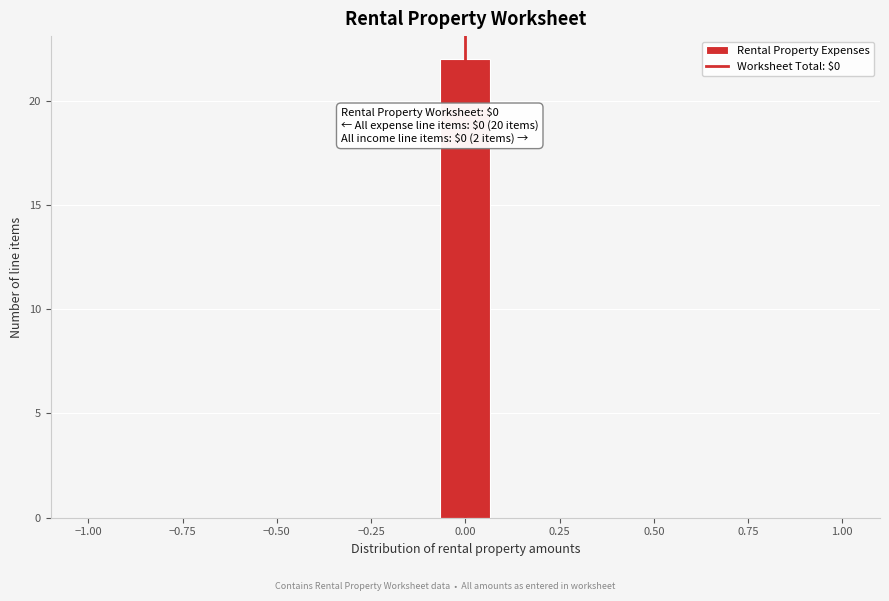

Around what value on the x-axis is the tallest bar? Give the approximate position of its centre, as read against the axis.

0.00